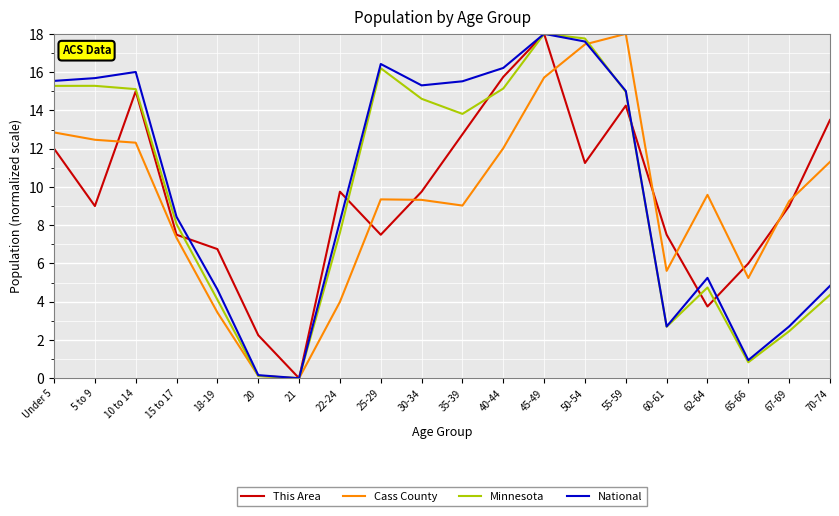

At which label does This Area reach its minimum?

21